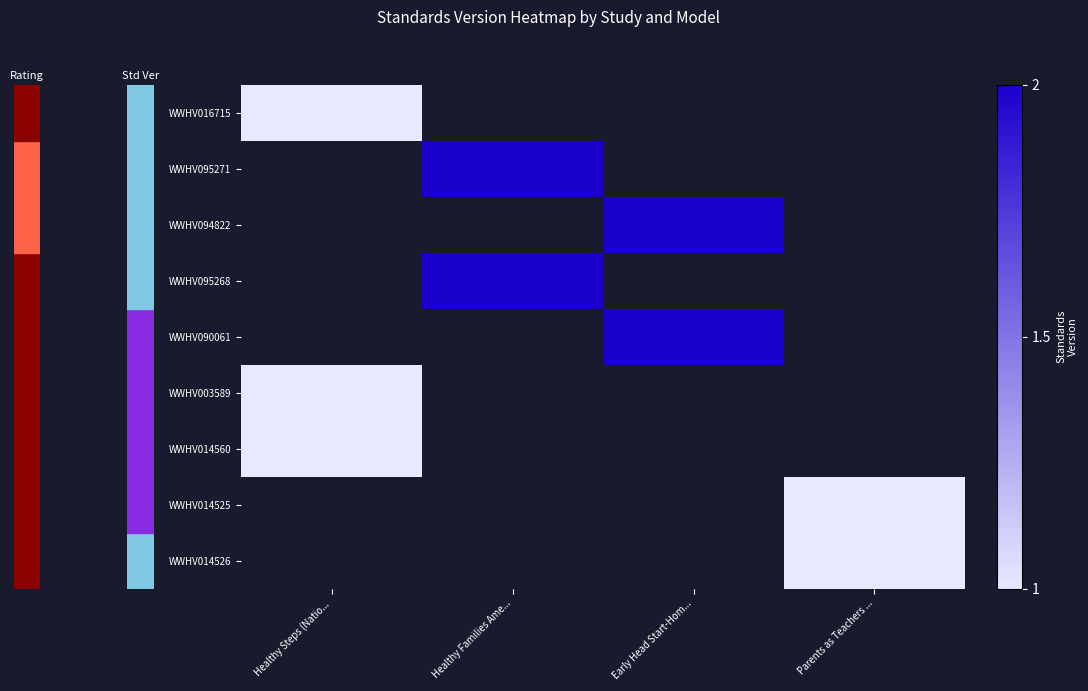

Count the number of categories in the chart.

4